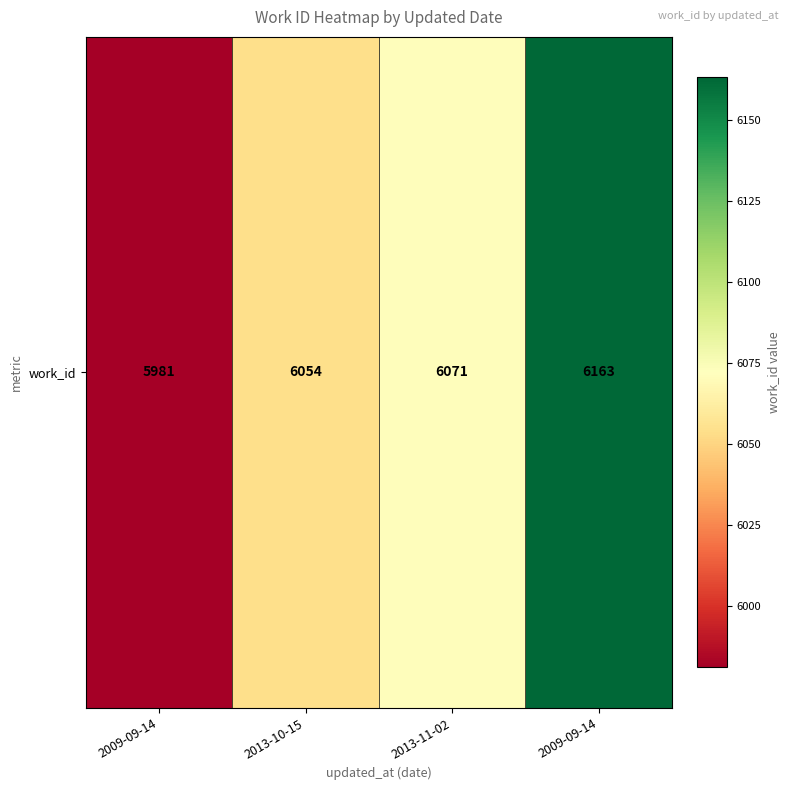

How many data points does each series have?

4